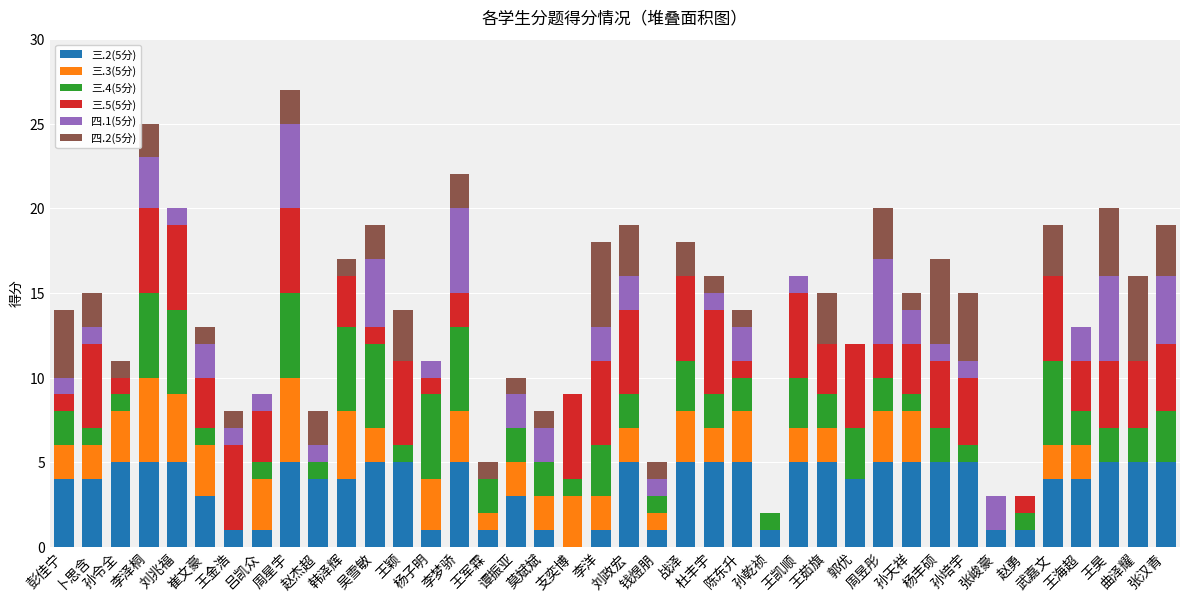

What is the total value across all series at 杨子明?

11